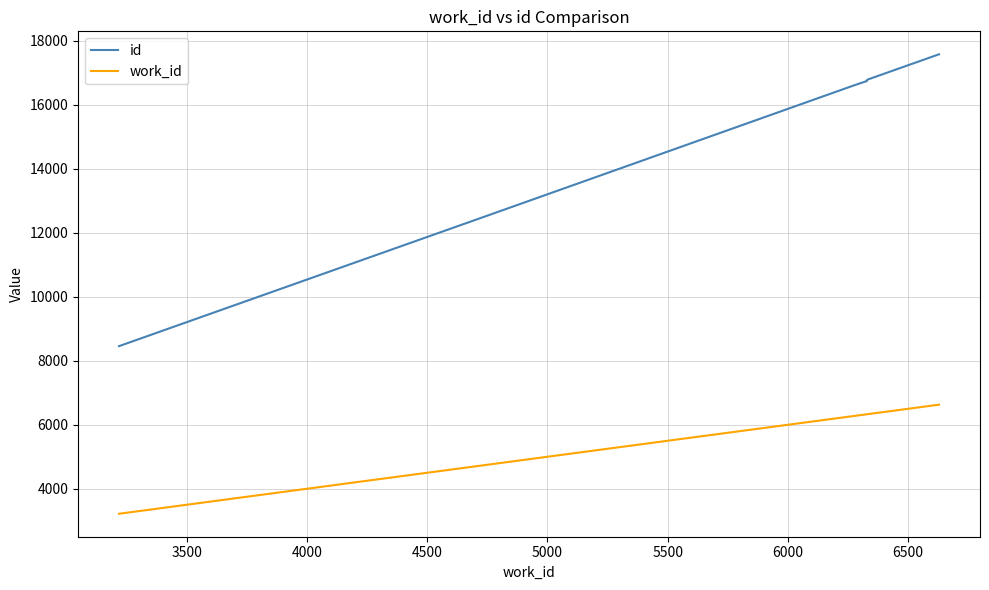

True or false: work_id and id intersect in this chart.

False